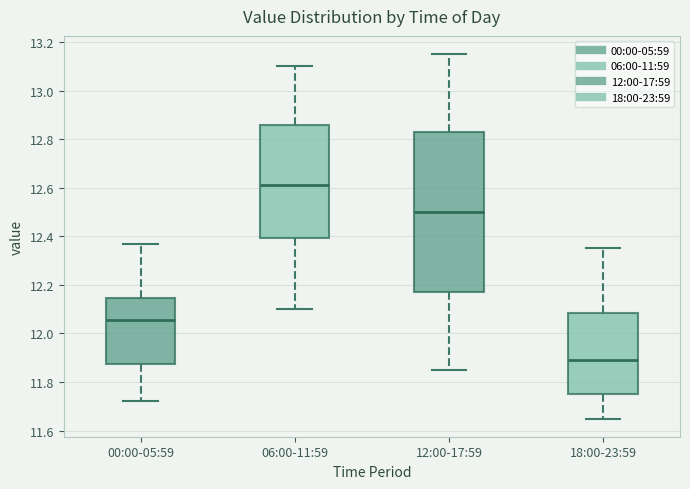

Reading left to right, read every box against the y-axis: the position of its median line, the range the box covers, and the ends of its whiskers. The values are not printed on the chart, so give them approximately, as read against the axis.

00:00-05:59: median 12.06, box 11.88 to 12.14, whiskers 11.72 to 12.38
06:00-11:59: median 12.62, box 12.40 to 12.86, whiskers 12.10 to 13.10
12:00-17:59: median 12.50, box 12.18 to 12.82, whiskers 11.86 to 13.16
18:00-23:59: median 11.90, box 11.76 to 12.08, whiskers 11.66 to 12.36